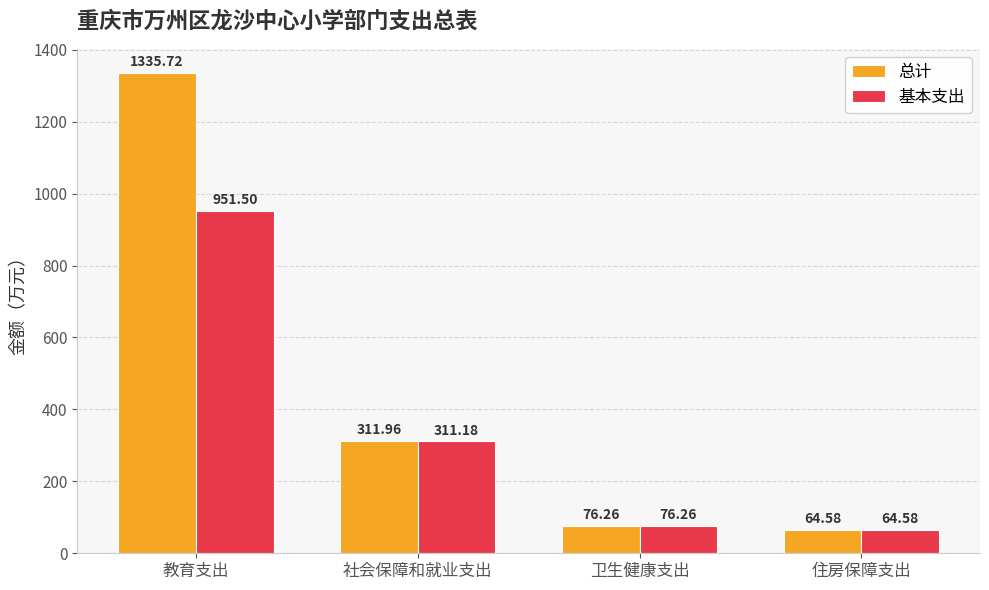

Which label corresponds to the largest value in the chart?

教育支出